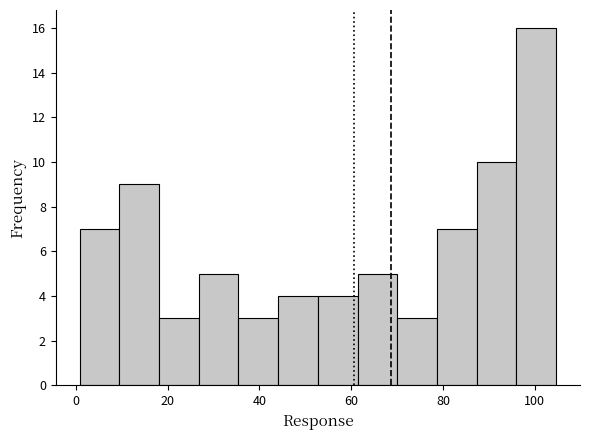

Reading left to right, list every bar in this chart as the range it spans on the x-axis followed by its height. Neither the bar edges nor the heights are printed on the chart, so give them approximately, as read against the axes.

0 to 10: 7
10 to 18: 9
18 to 26: 3
26 to 36: 5
36 to 44: 3
44 to 52: 4
52 to 62: 4
62 to 70: 5
70 to 78: 3
78 to 88: 7
88 to 96: 10
96 to 104: 16